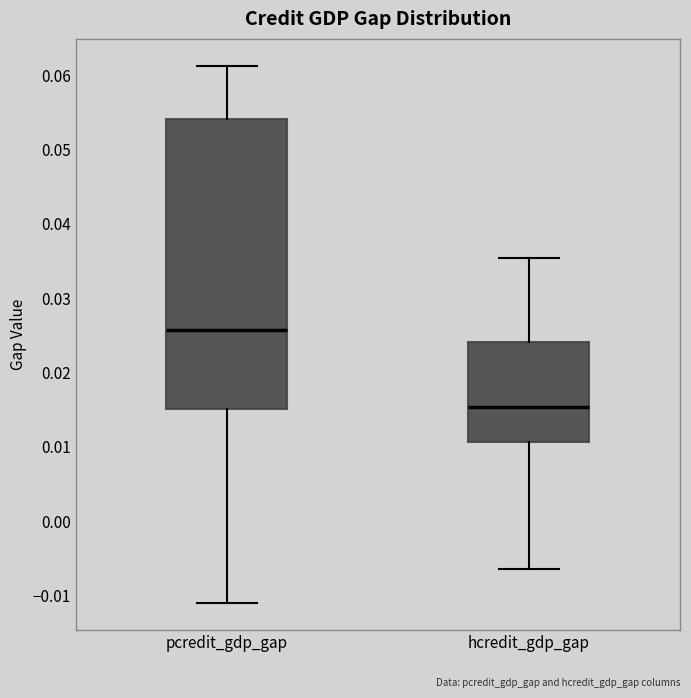

Which box has the lowest median line?

hcredit_gdp_gap